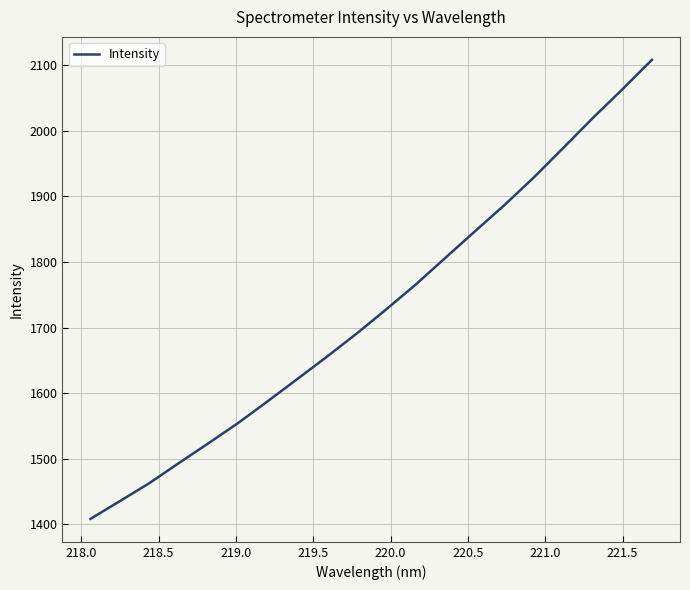

What is the greatest value displayed?

2108.0